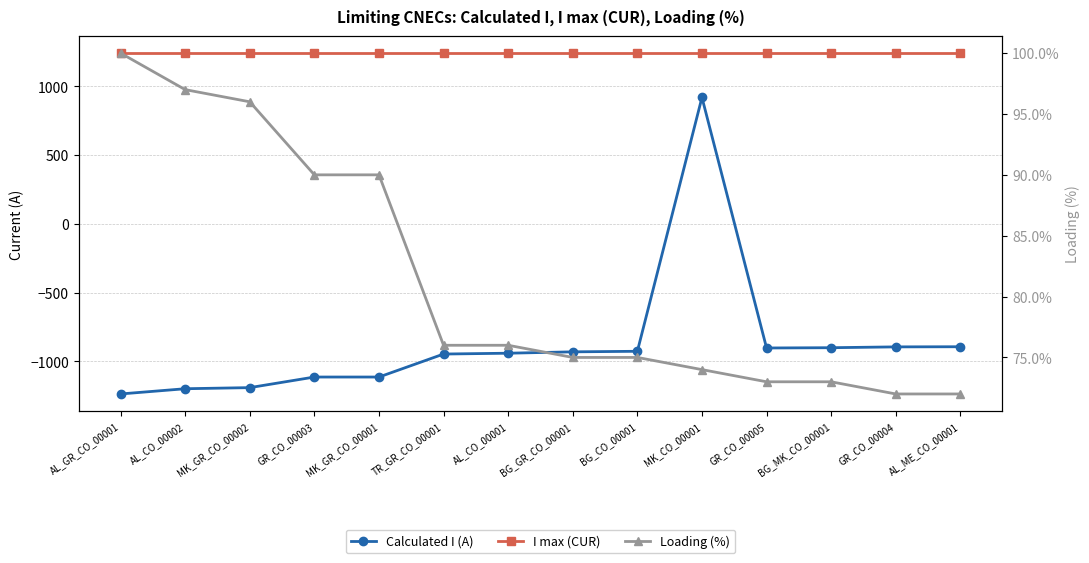

What are all the series names shown in the legend?

Calculated I (A), I max (CUR), Loading (%)